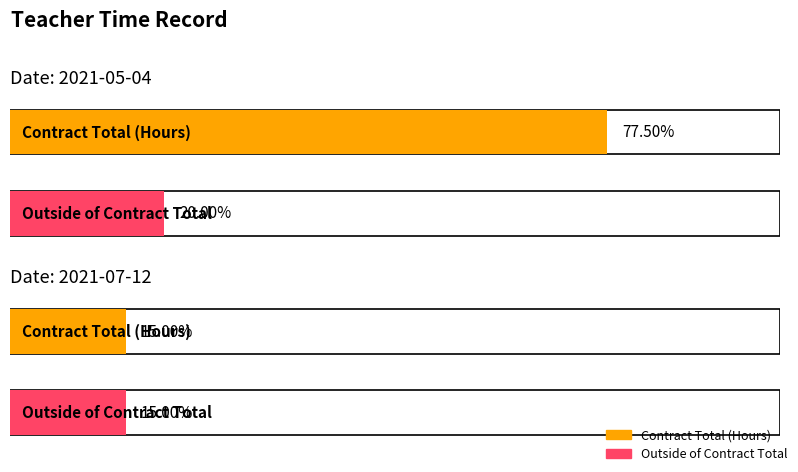

What position from the right is 2021-05-04?

2